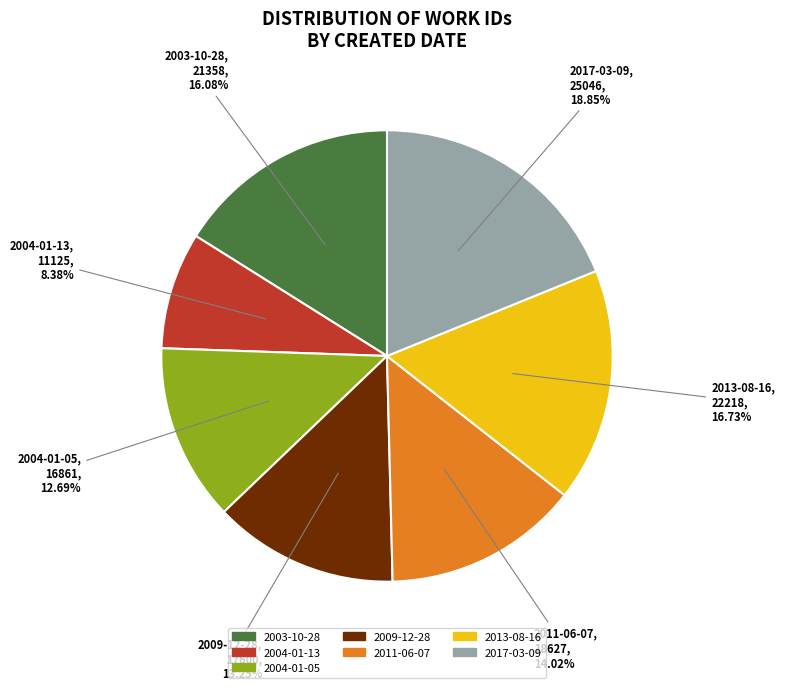

Rank the categories by value from highest to lowest.

2017-03-09, 2013-08-16, 2003-10-28, 2011-06-07, 2009-12-28, 2004-01-05, 2004-01-13